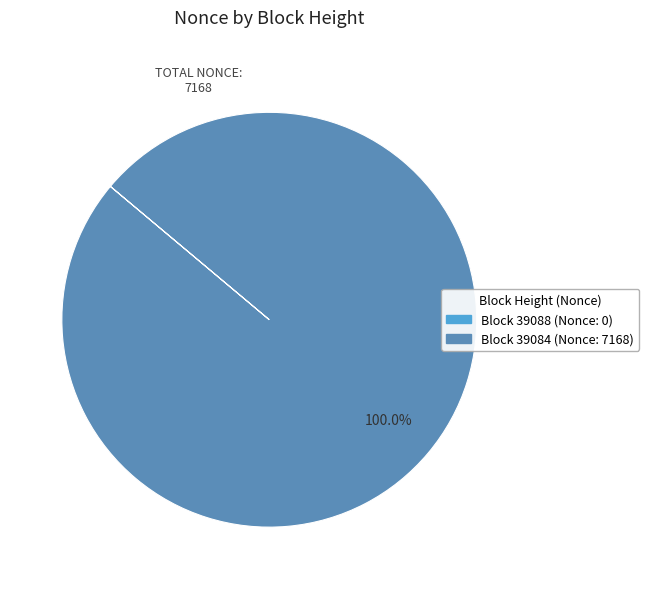

Does any single category account for the majority?

Yes